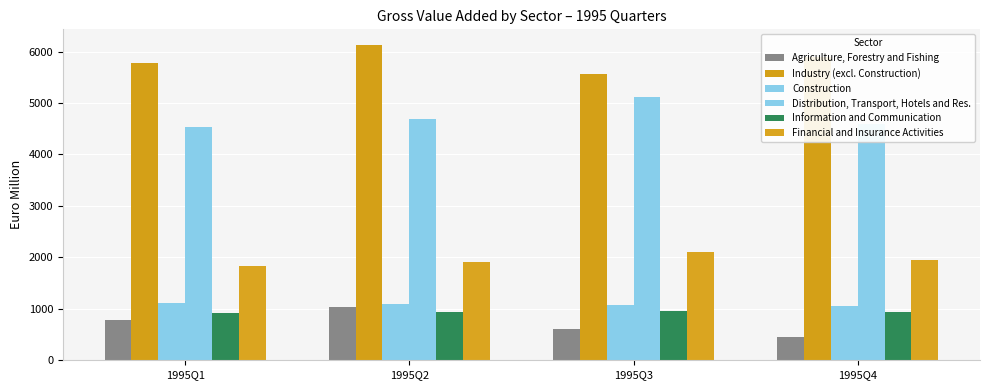

What is the difference between the Distribution, Transport, Hotels and Res. values at 1995Q1 and 1995Q4?

60